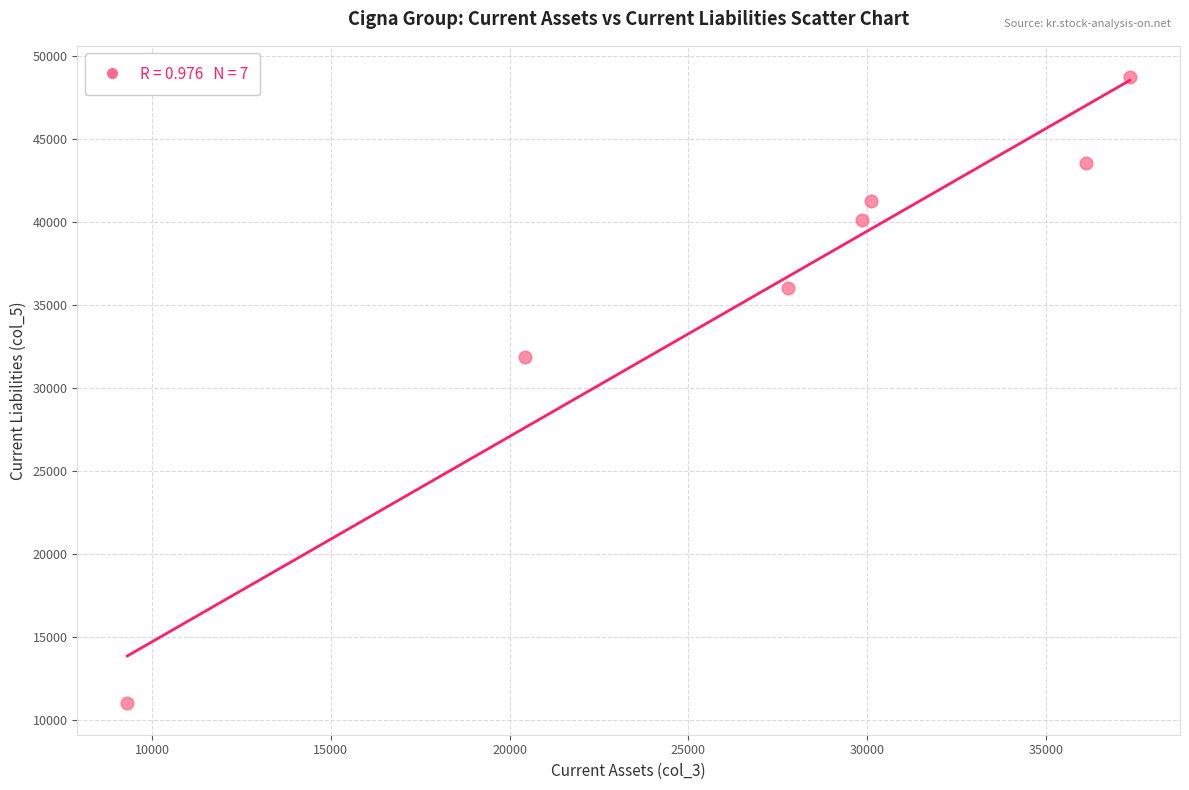

What Y value in the scatter plot is closest to 29862?

31895